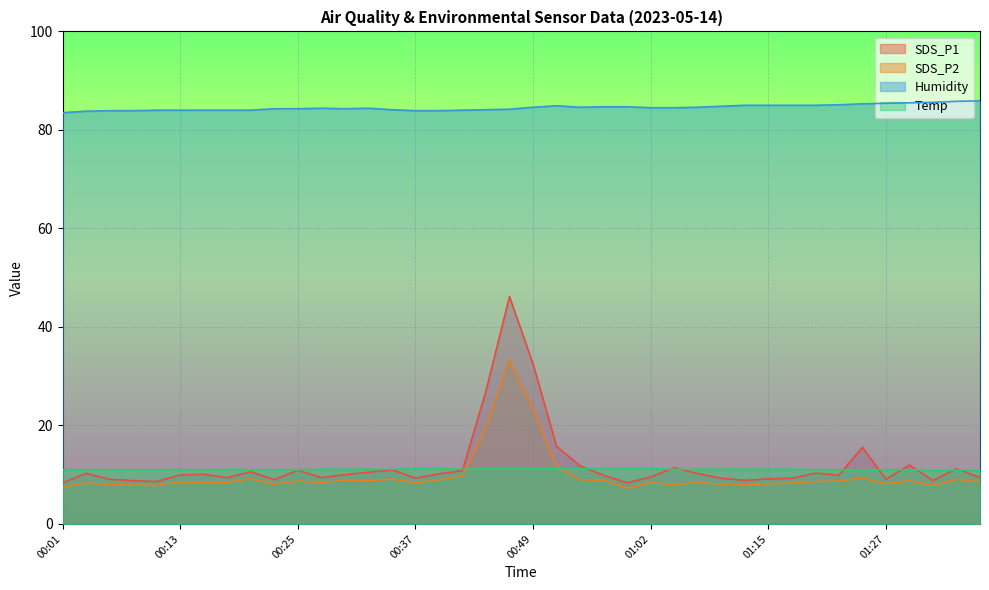

What is the greatest value displayed?

85.9